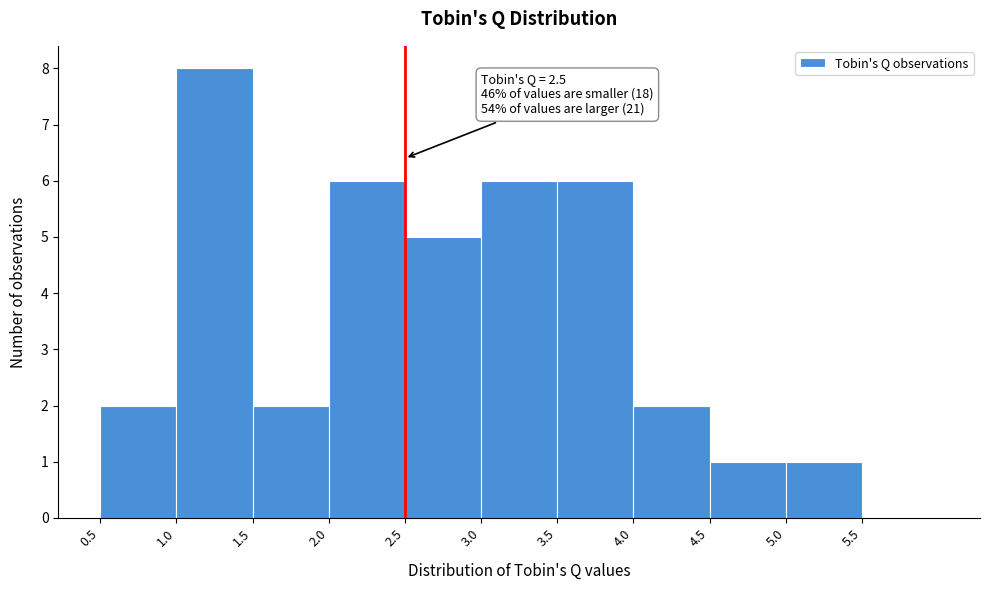

Over which range of the x-axis is the bar tallest?

1.0 to 1.5